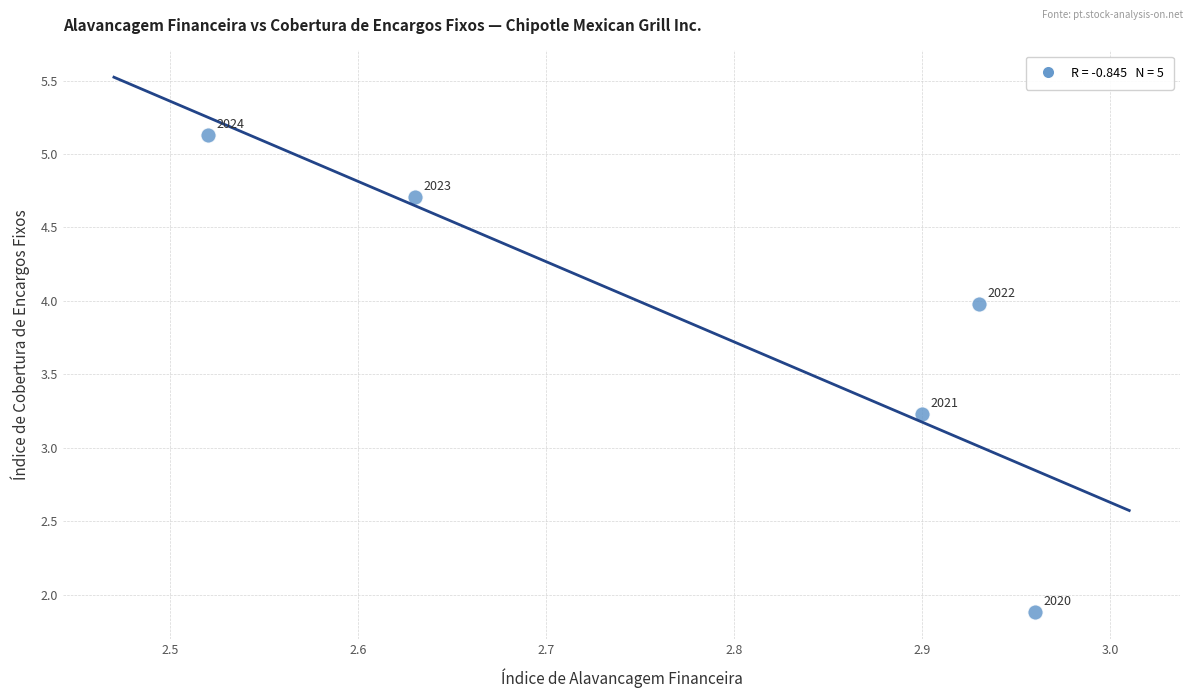

What Y value in the scatter plot is closest to 3?

3.2